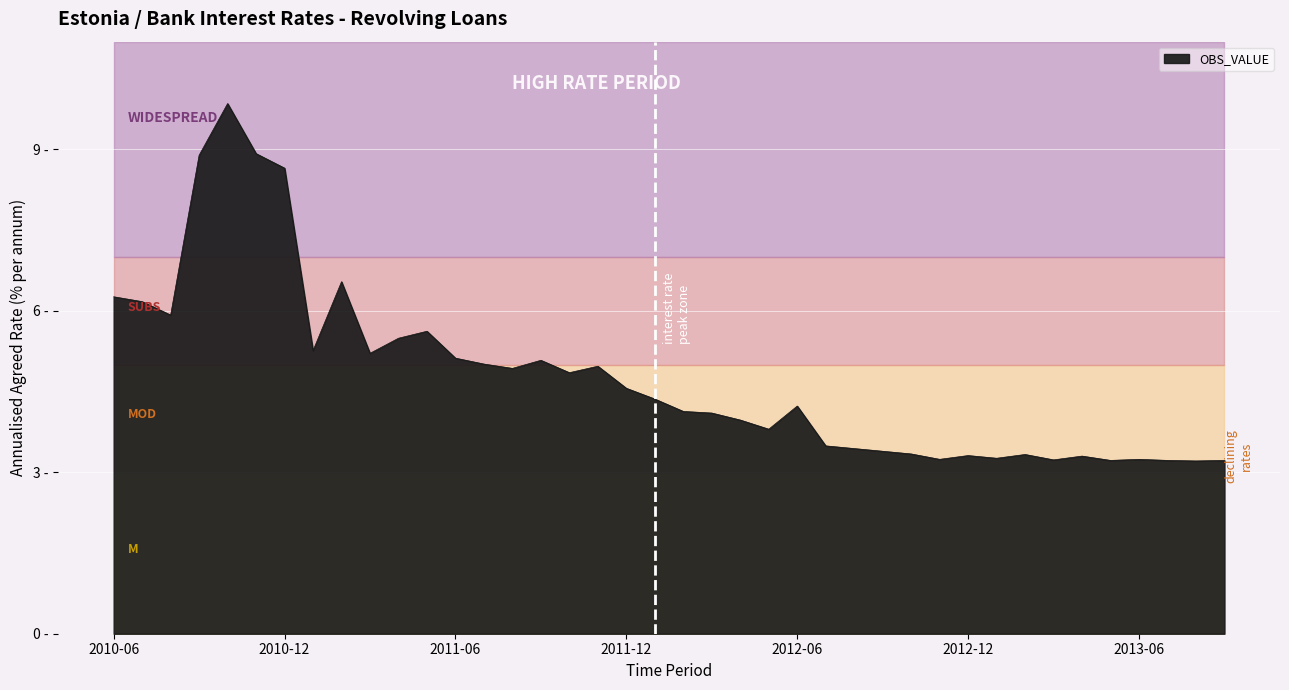

True or false: there are more than 1 points higher than both neighbors.

True